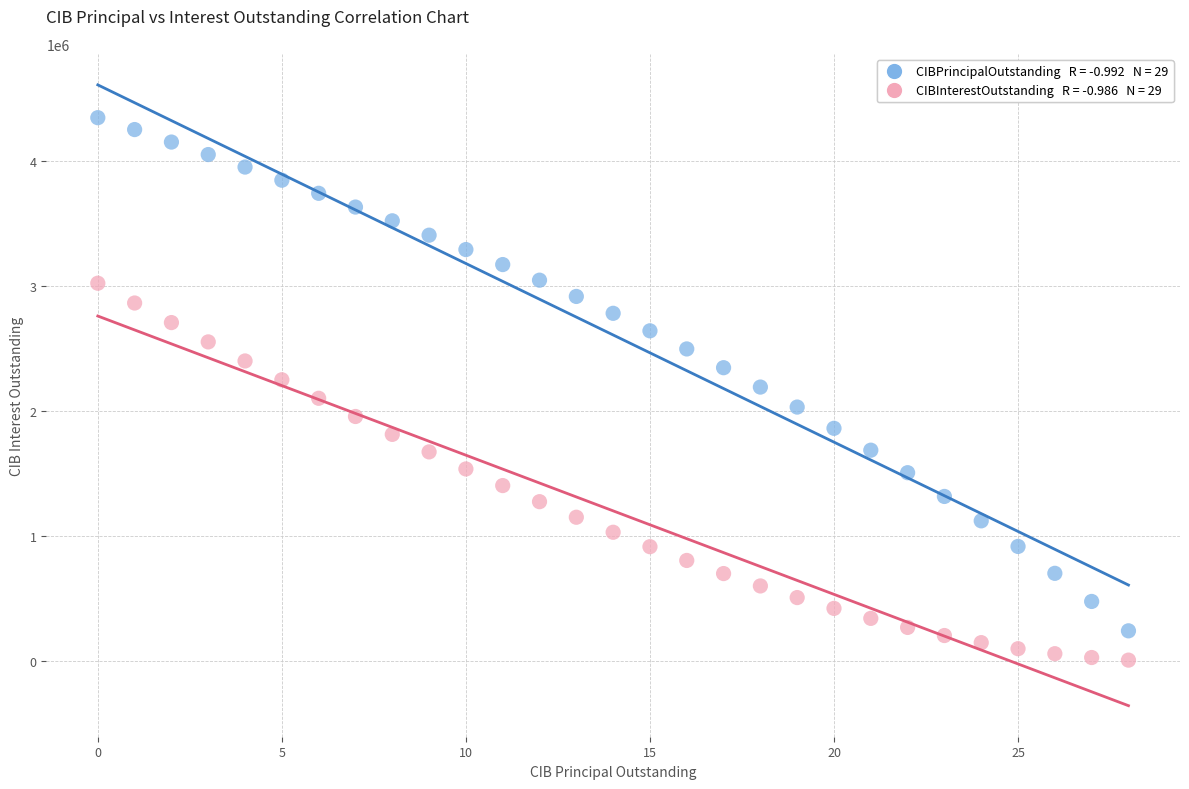

Across all data points, what is the range of Y values (max minus min)?

4339367.0